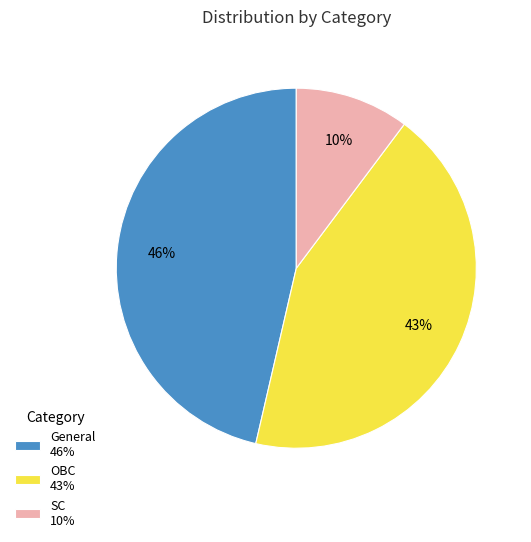

What is the smallest slice in the pie chart?

SC